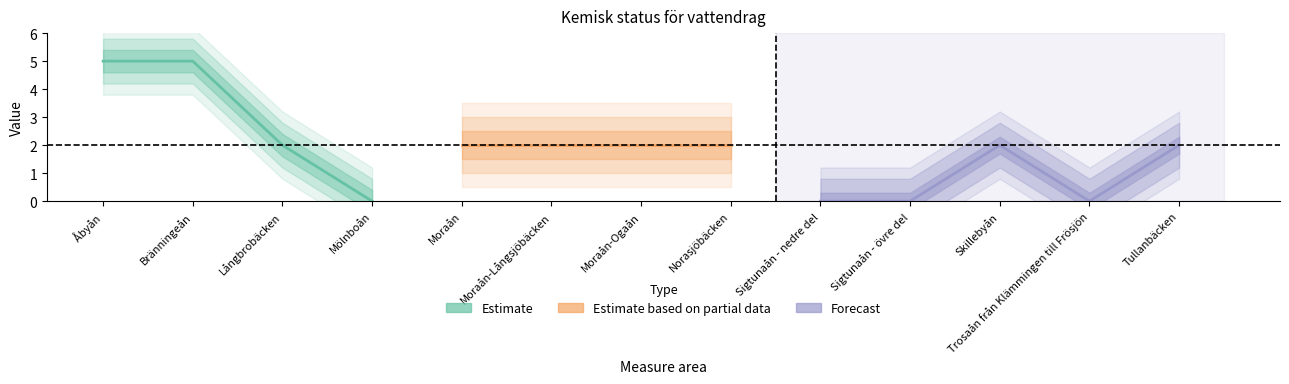

Which series has the largest total across all categories?

Estimate